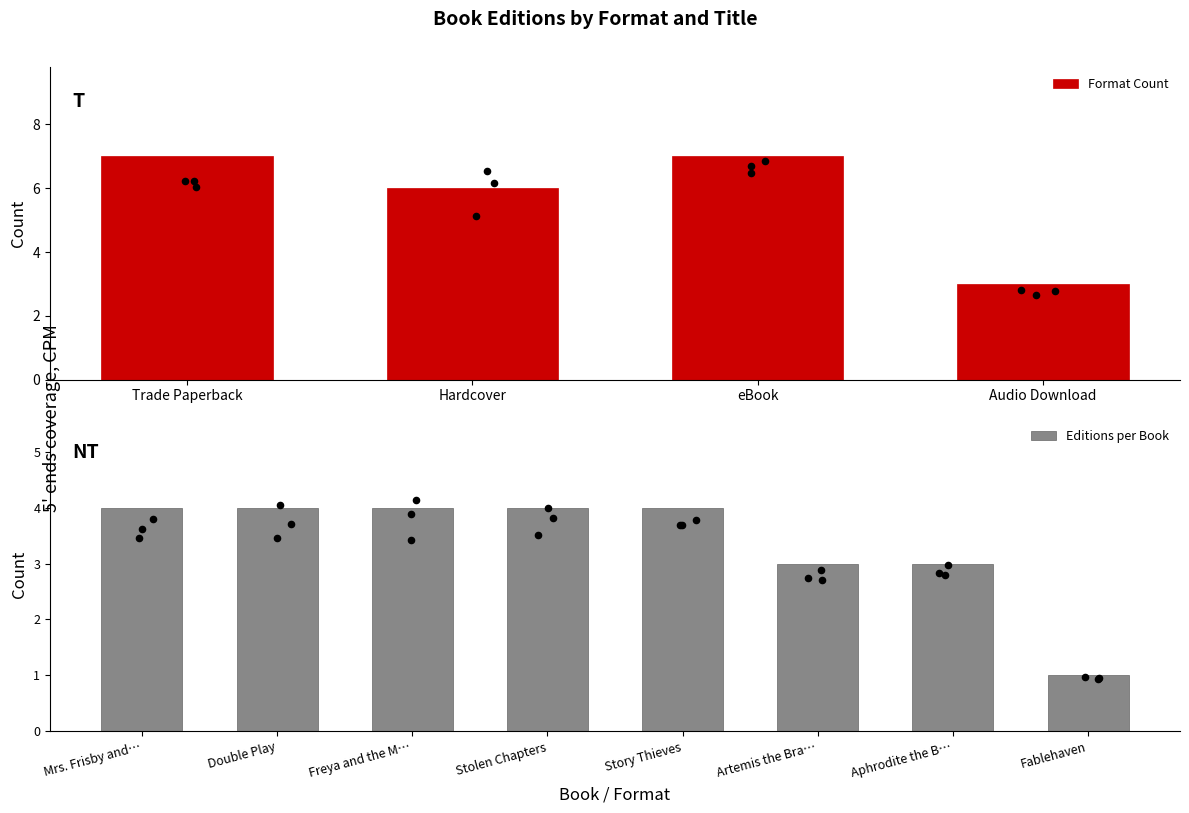

The Editions per Book series shows 1 at Aphrodite the B…. True or false?

False